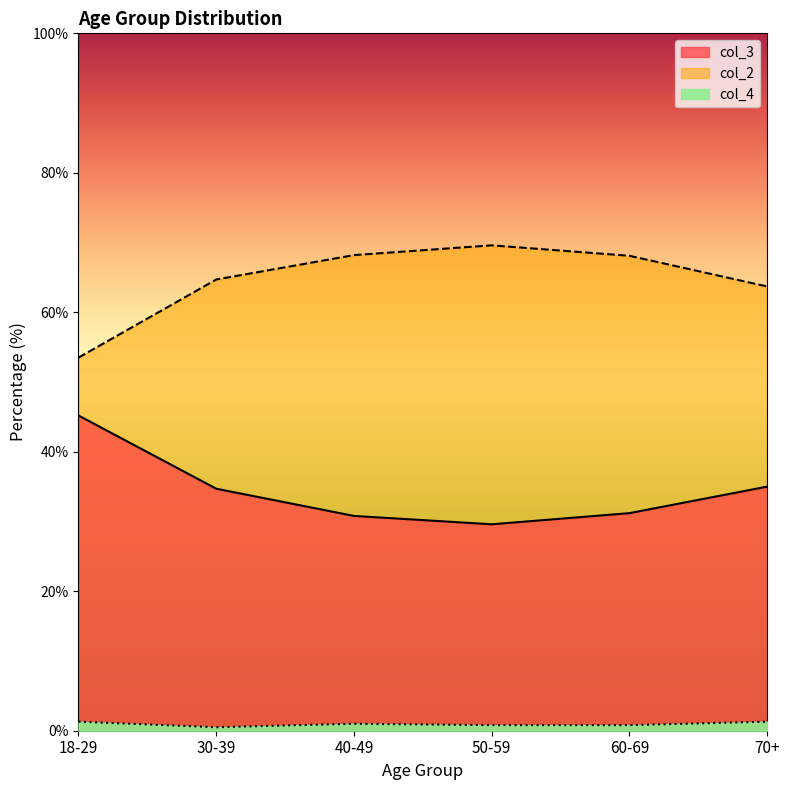

How many values in the col_3 series are below 34?

3